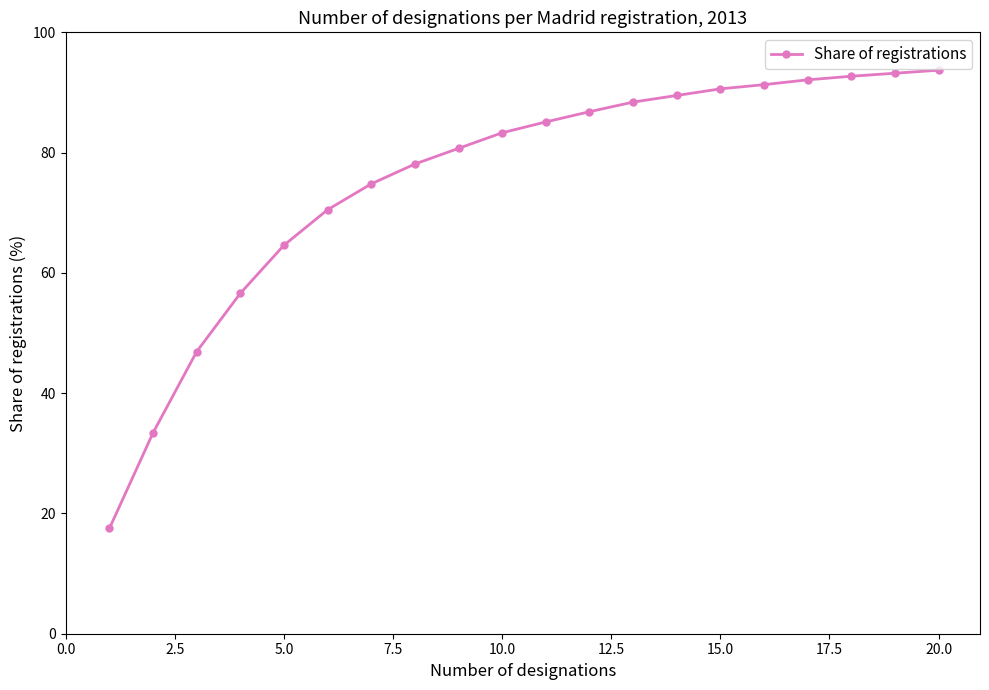

What is the average value?

75.5